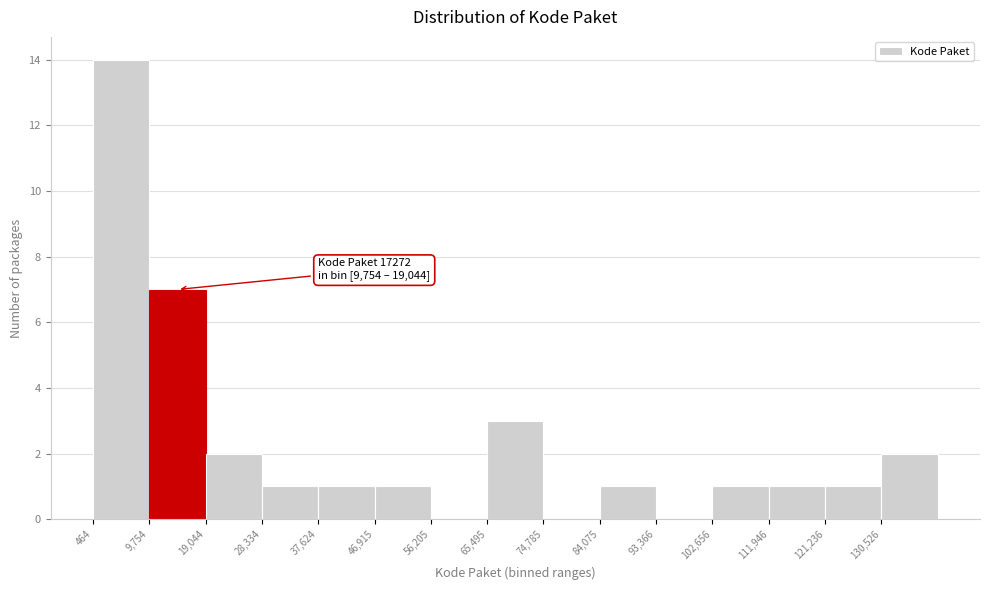

Which range on the x-axis has the tallest bar?

0 to 10000